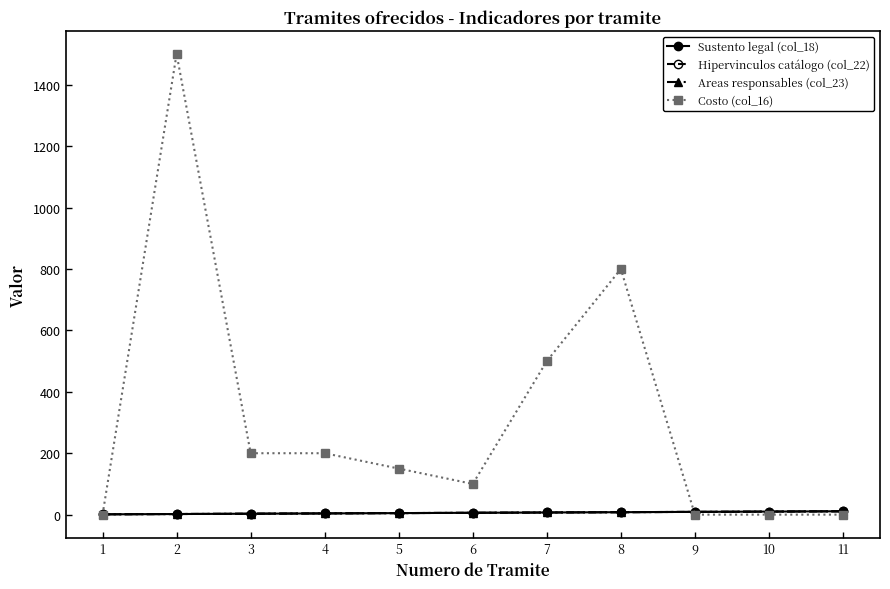

What is the difference between the Sustento legal (col_18) values at 8 and 3?

5